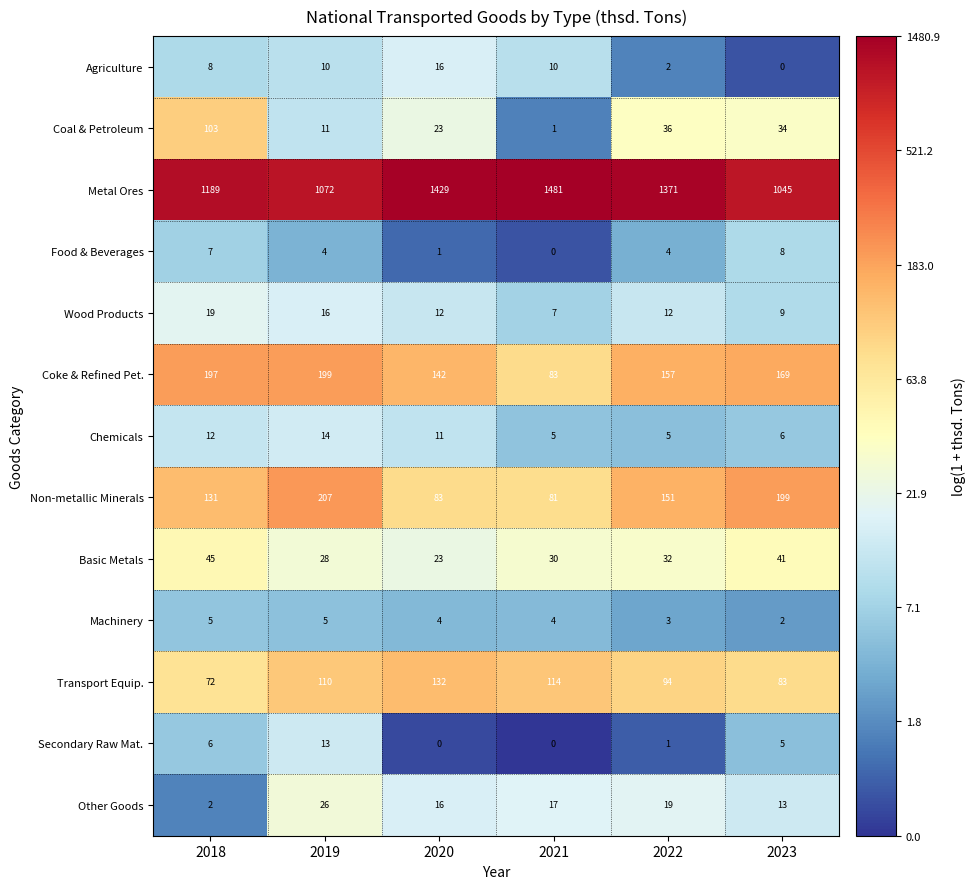

The value of Coke & Refined Pet. at 2018 is 197. True or false?

True